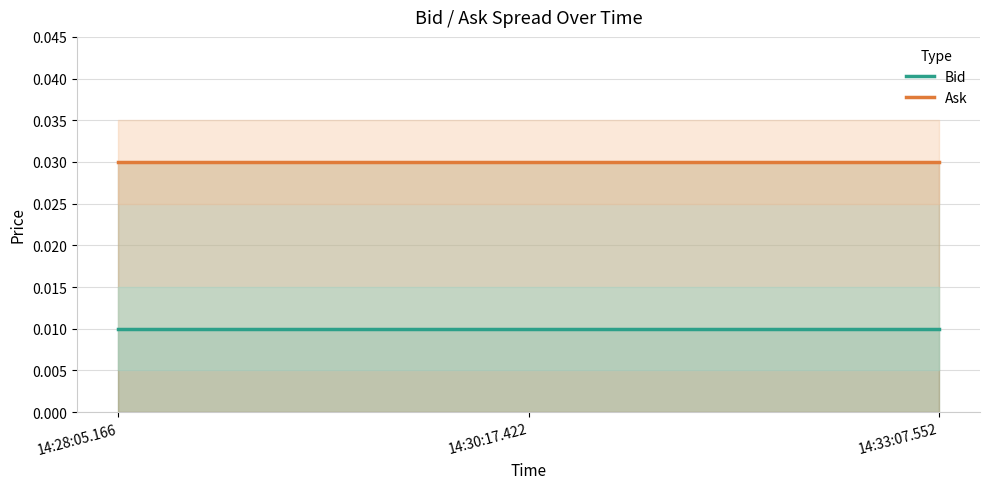

At which label does Bid reach its minimum?

14:28:05.166